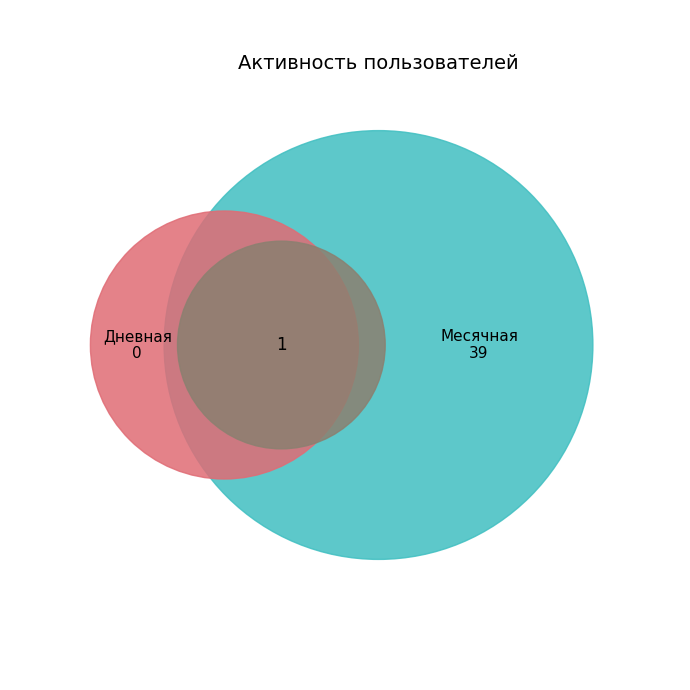

True or false: 26 accounts for 1% of the total.

False